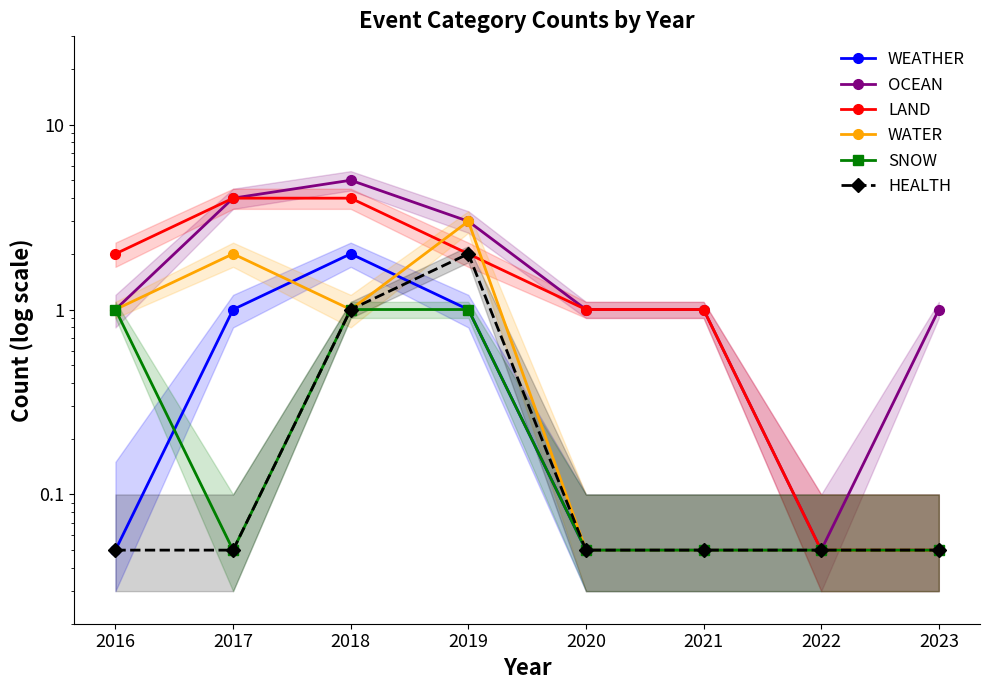

What is the average value of the LAND series?

1.8